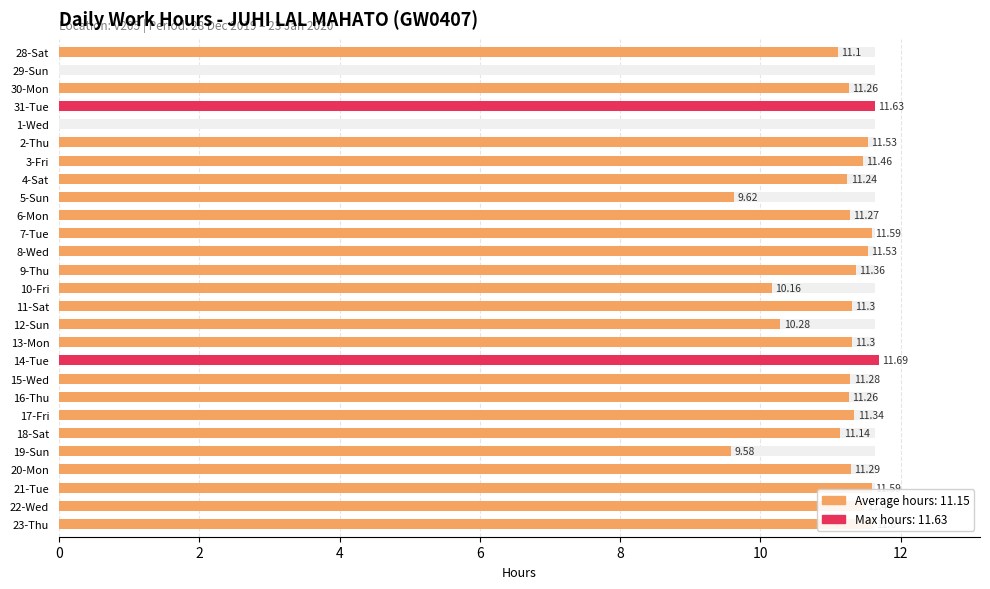

What is the greatest value displayed?

11.7